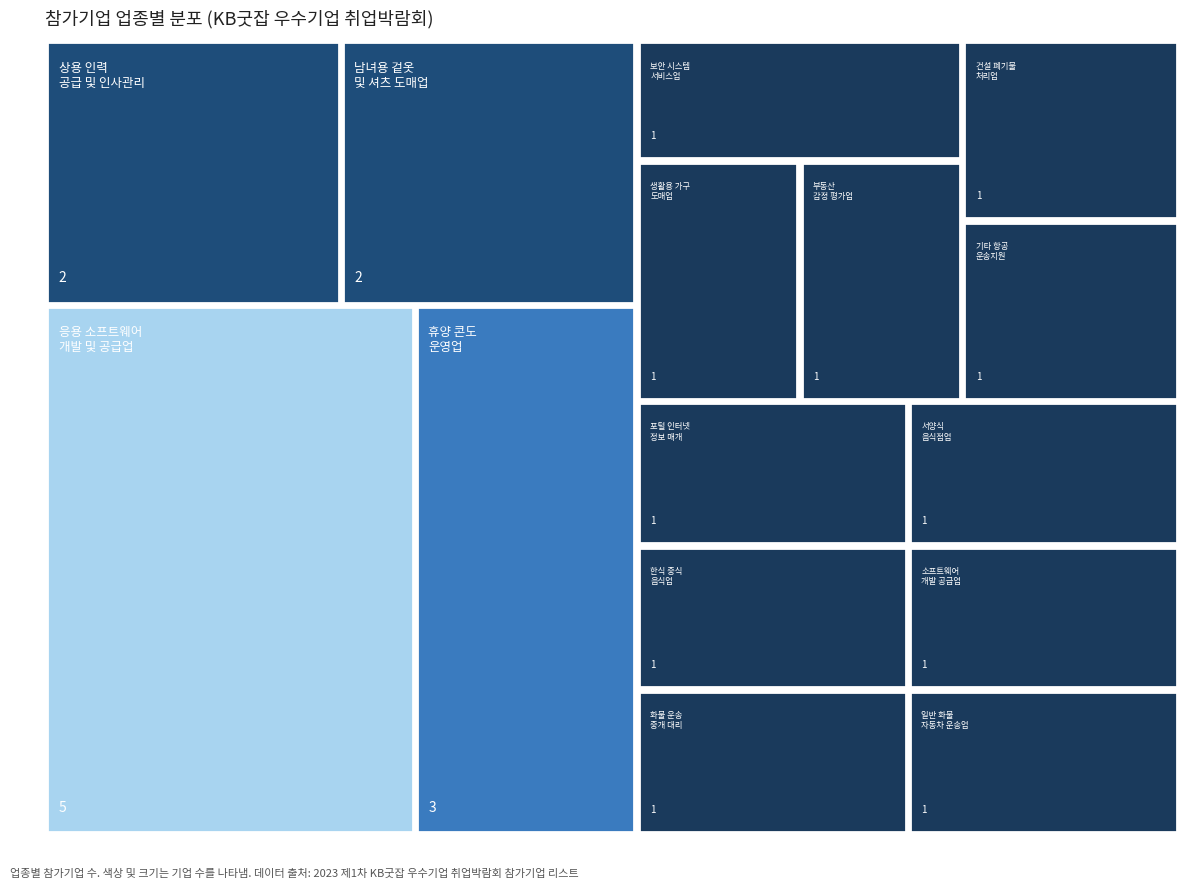

Is the value of career_counts at 서양식 음식점업 greater than the value of employment_type_counts at 화물 운송 중개, 대리 및 관련 서비스업?

No